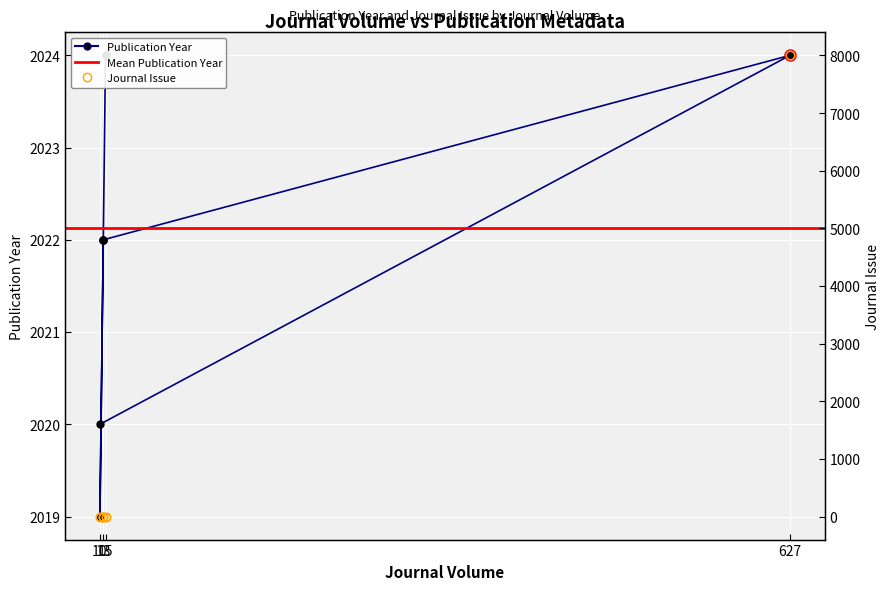

What is the sum of the Journal Issue values at 13 and 10?

2